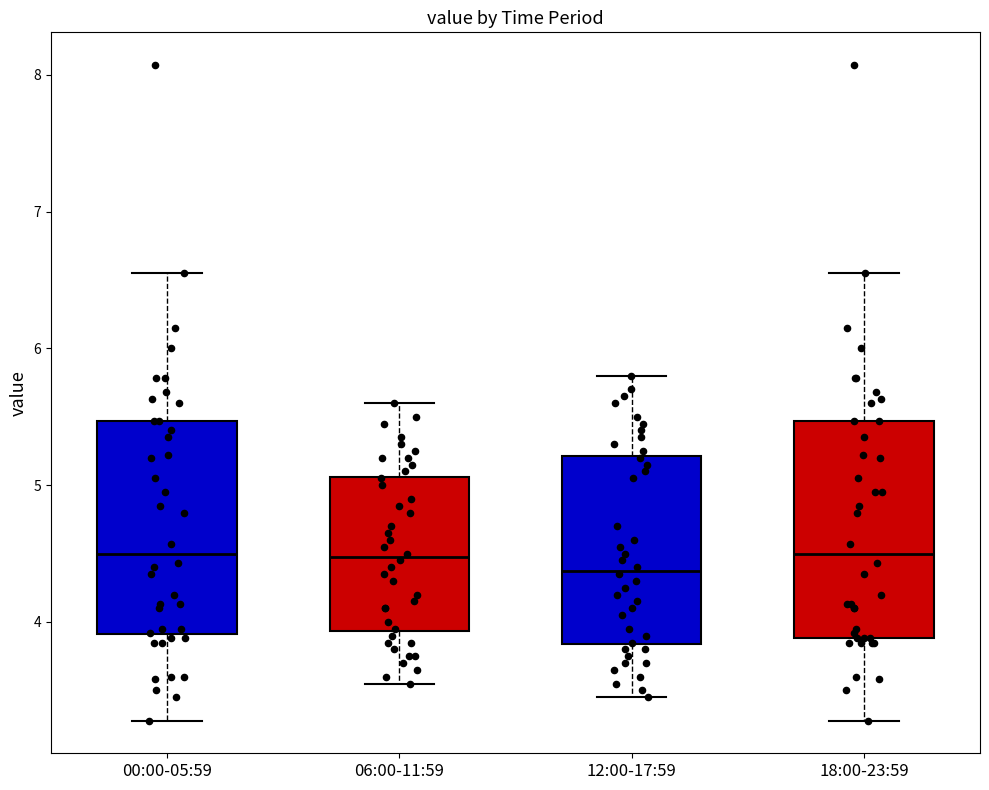

Reading left to right, transcribe this box plot: for each box, give where its median line is, the range the box spans, and where its two whiskers end, as read against the y-axis. The values are not printed on the chart, so give them approximately, as read against the axis.

00:00-05:59: median 4.5, box 3.9 to 5.5, whiskers 3.3 to 6.6
06:00-11:59: median 4.5, box 3.9 to 5.1, whiskers 3.6 to 5.6
12:00-17:59: median 4.4, box 3.8 to 5.2, whiskers 3.5 to 5.8
18:00-23:59: median 4.5, box 3.9 to 5.5, whiskers 3.3 to 6.6